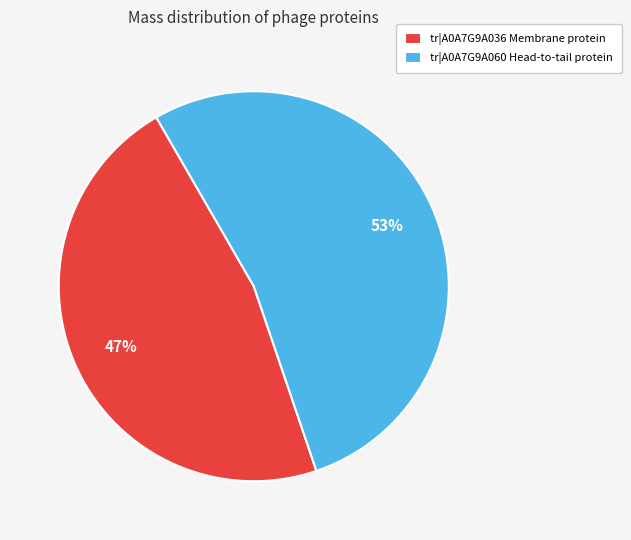

Combined, do tr|A0A7G9A036 Membrane protein and tr|A0A7G9A060 Head-to-tail protein account for over 50%?

Yes